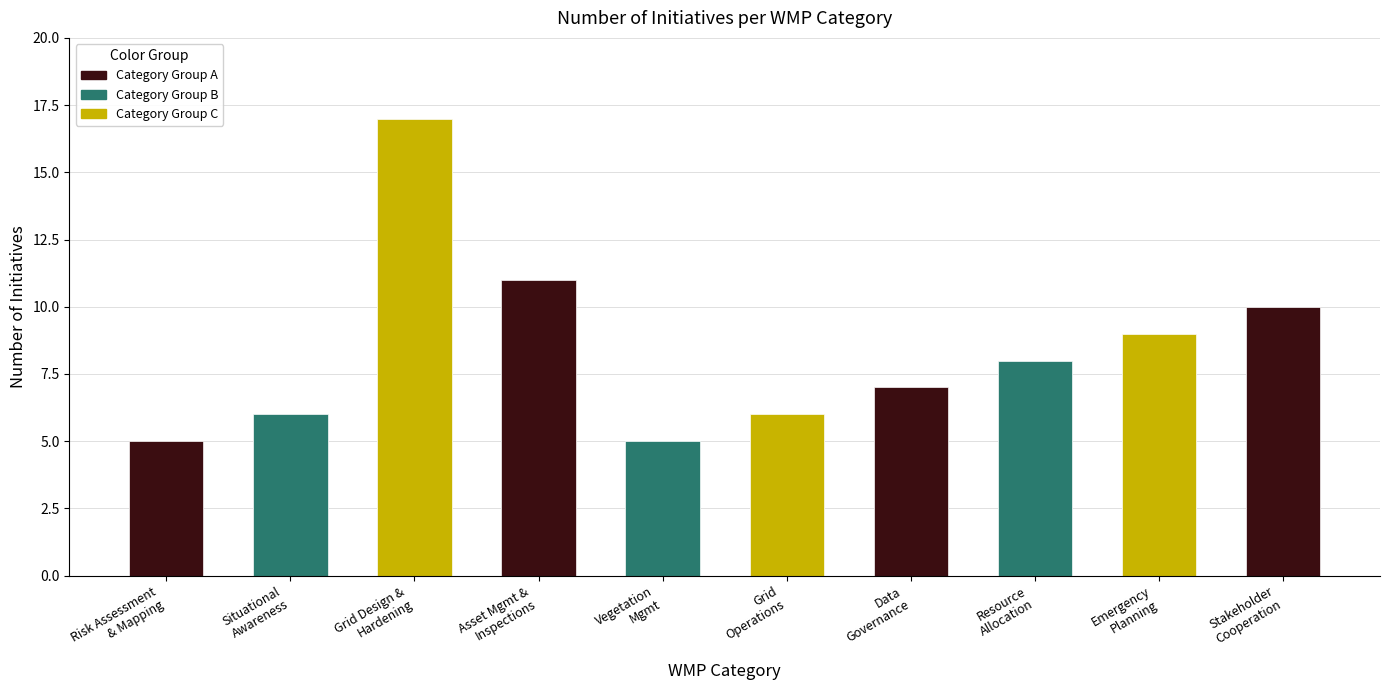

What is the difference between the values at Emergency Planning and Grid Design & Hardening?

8